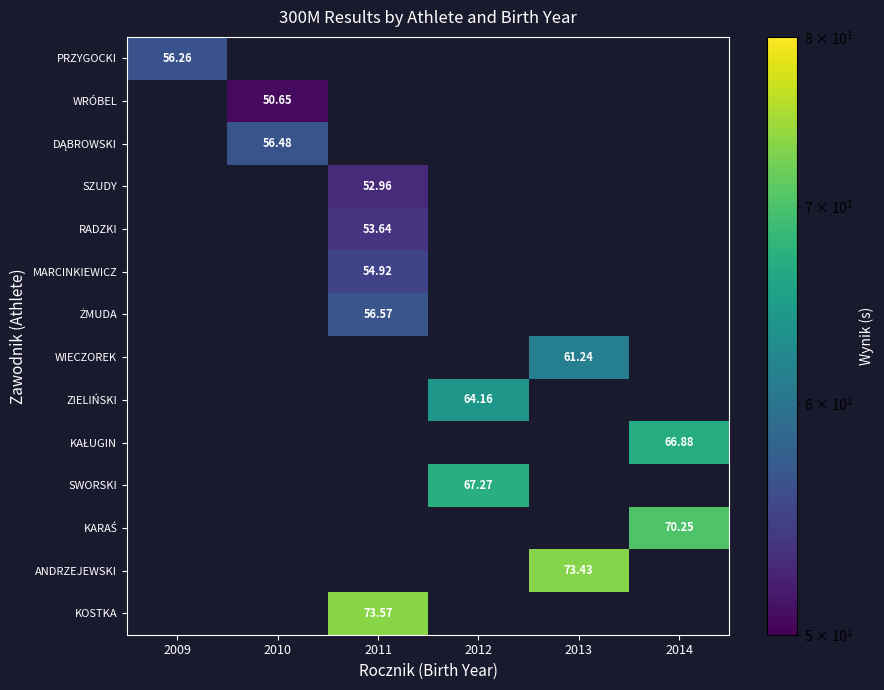

What is the total value across all series at 2014?

137.1